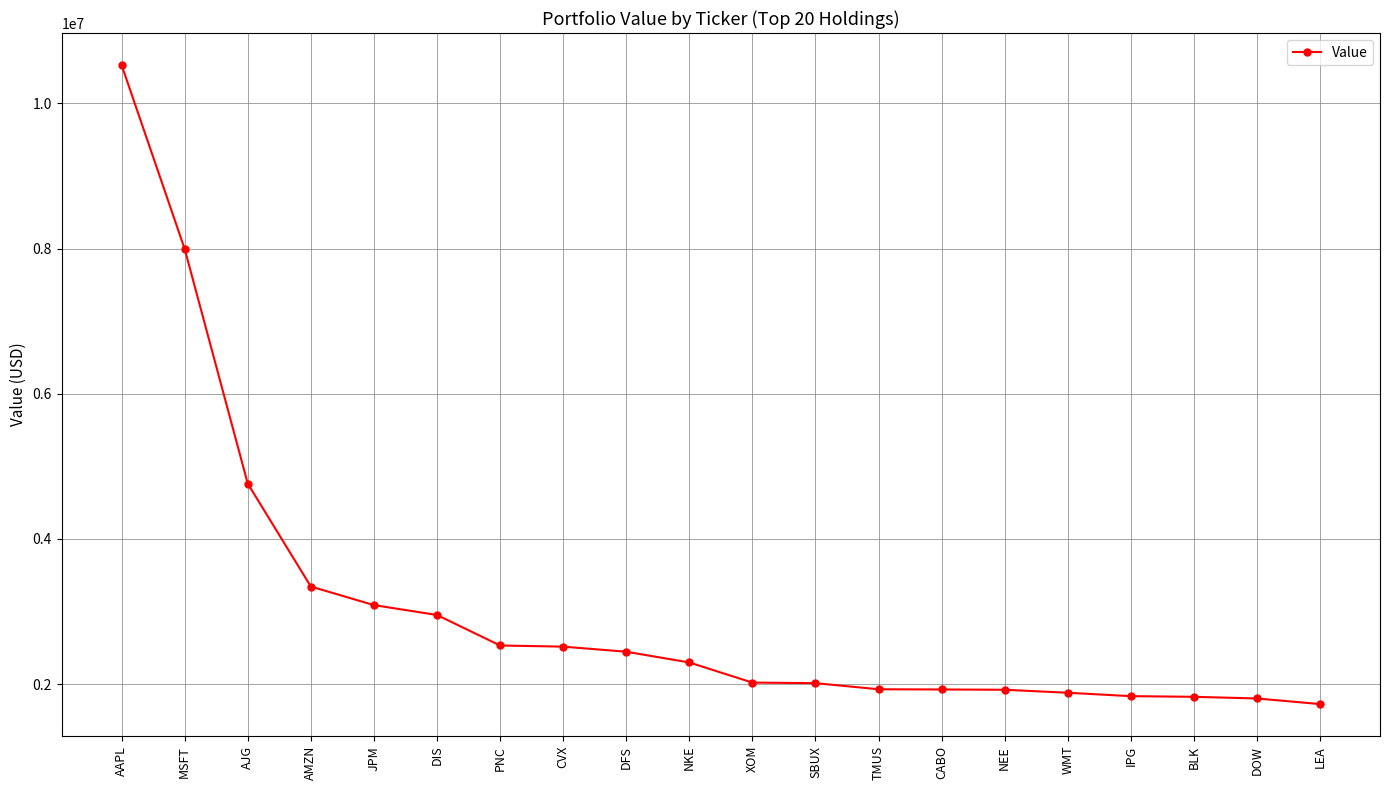

How many series are shown in this chart?

1